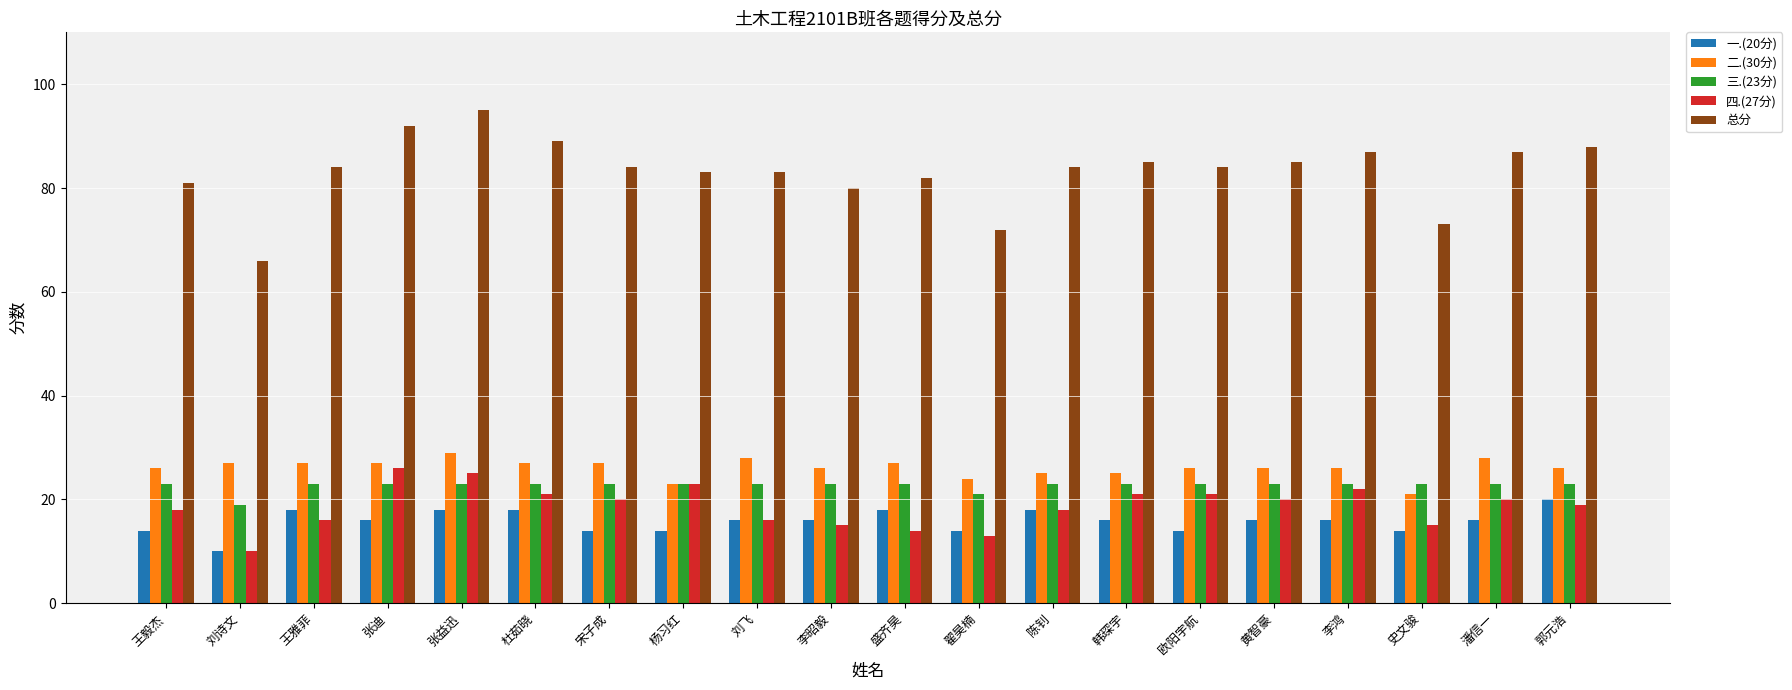

Which category has the lowest value across all series?

刘诗文